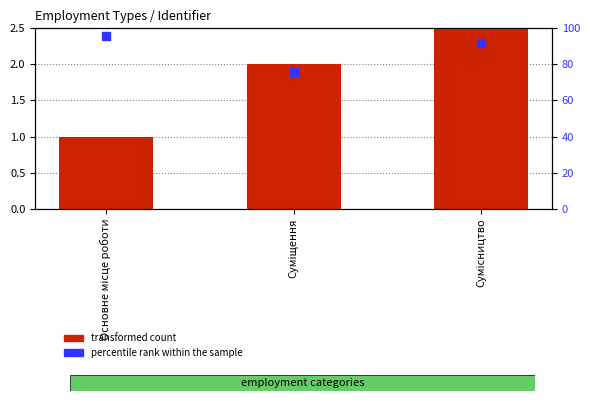

Which series contains the lowest Y value?

transformed count